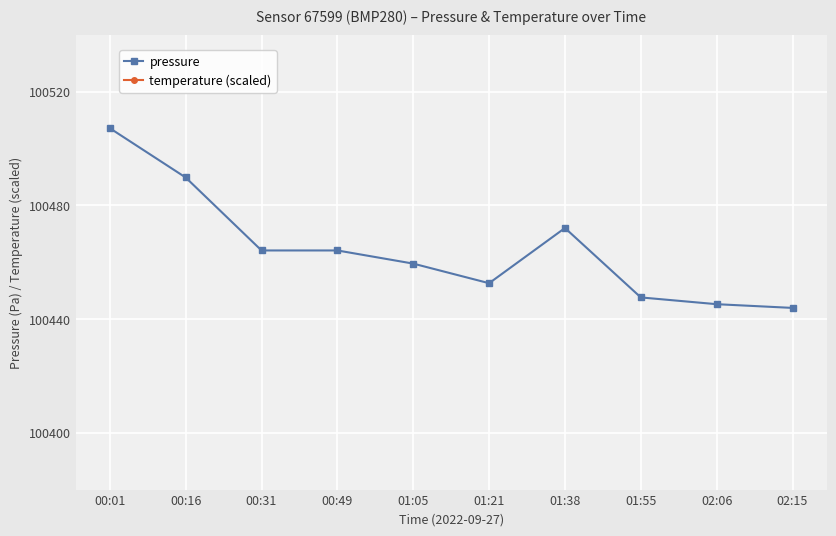

What is the label of the 1st point from the left?

00:01